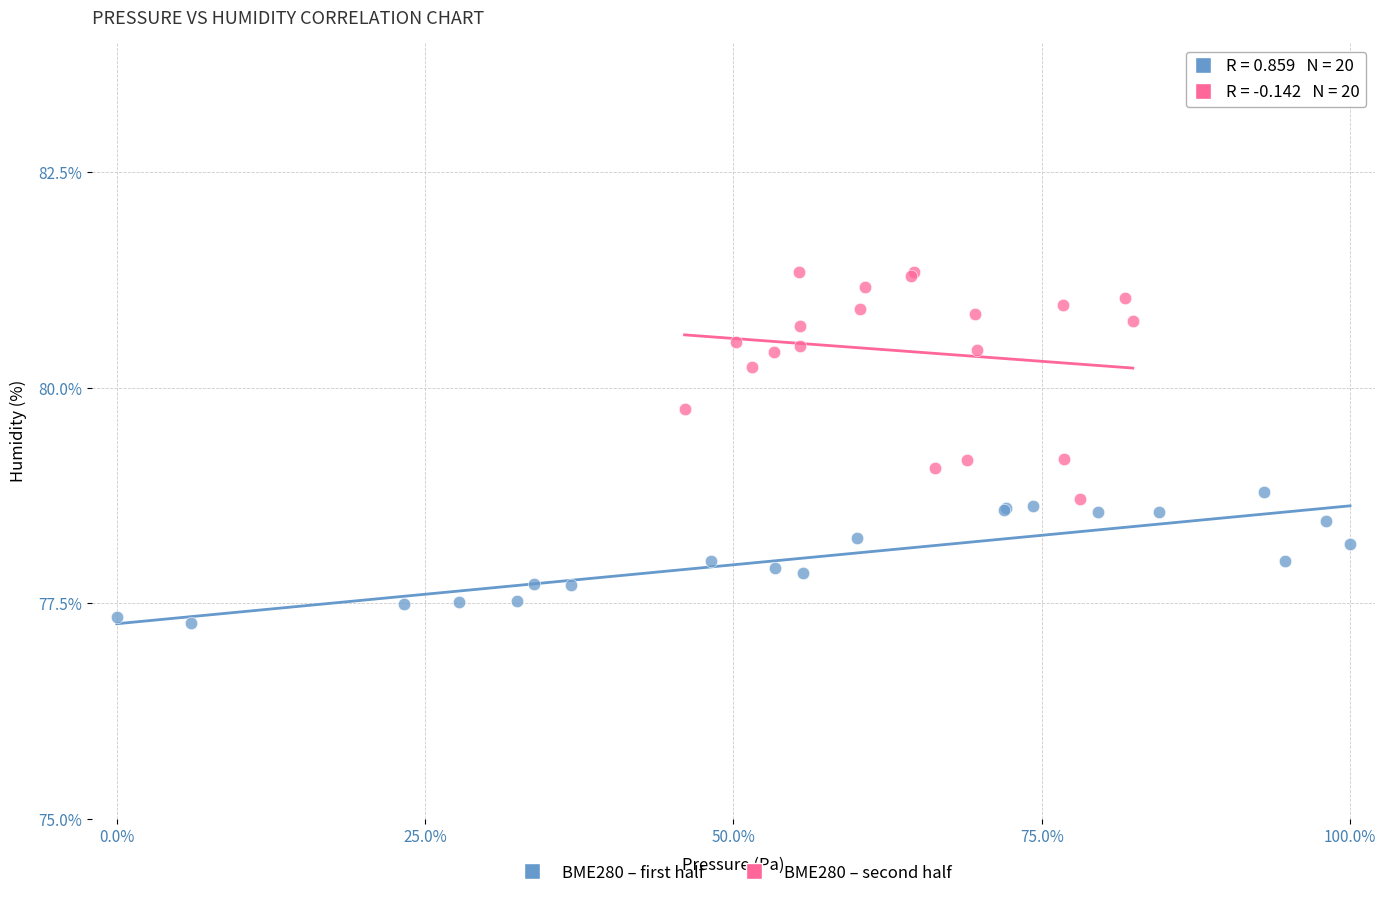

Which series reaches the maximum Y coordinate?

BME280 – second half